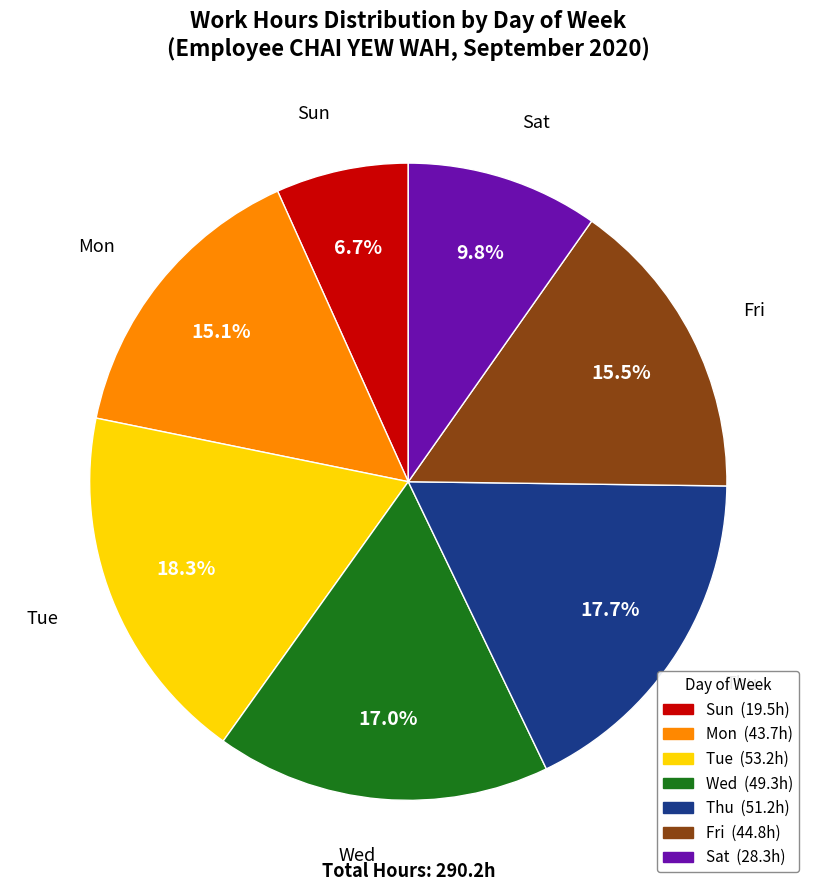

Is there a majority slice in this chart?

No